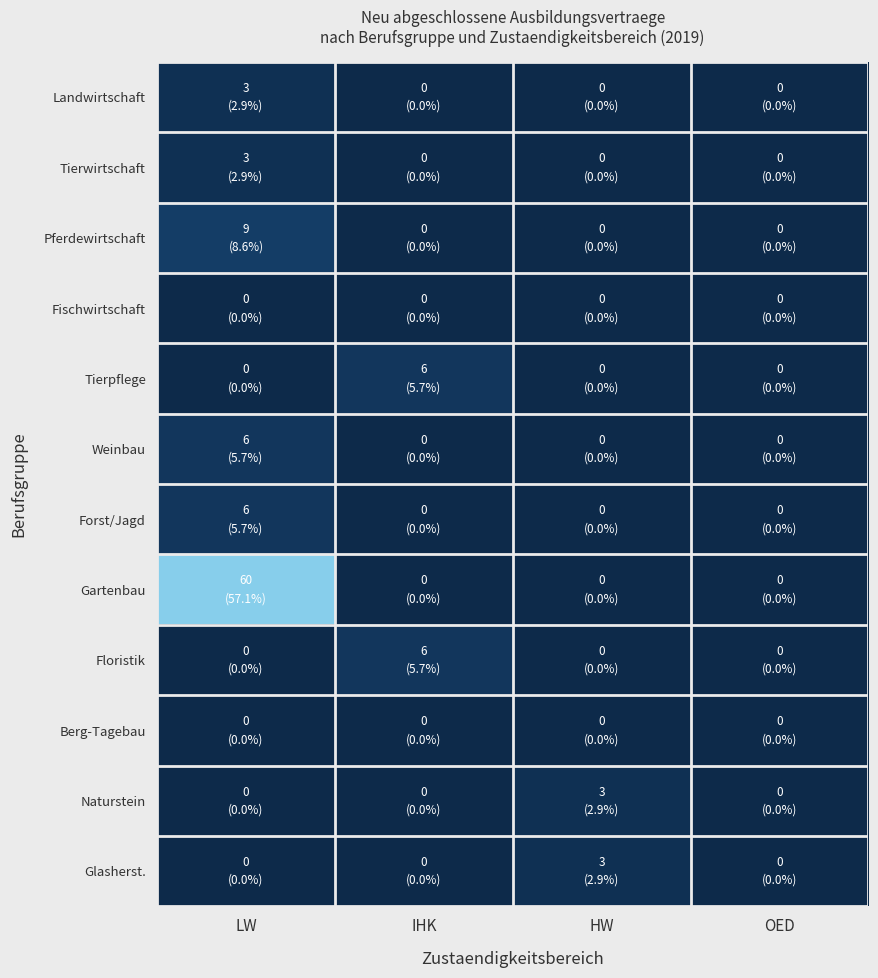

At how many categories does at least one series exceed 1?

3